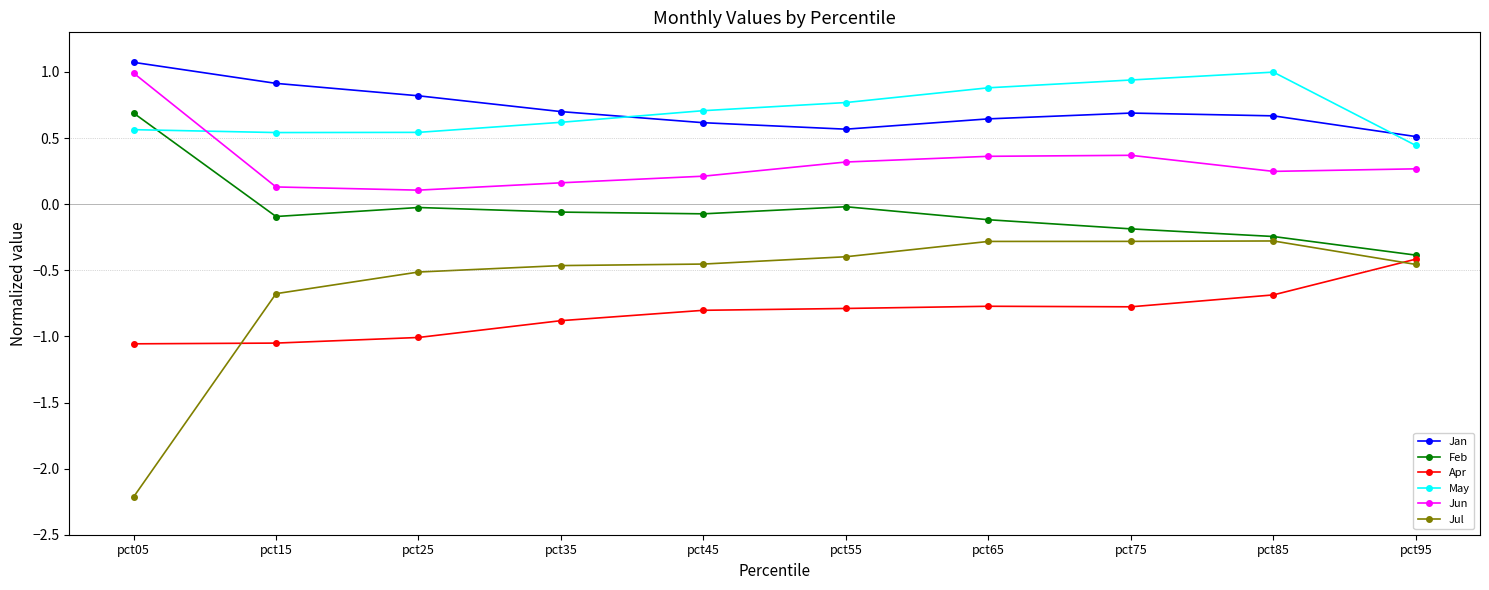

What are all the series names shown in the legend?

Jan, Feb, Apr, May, Jun, Jul